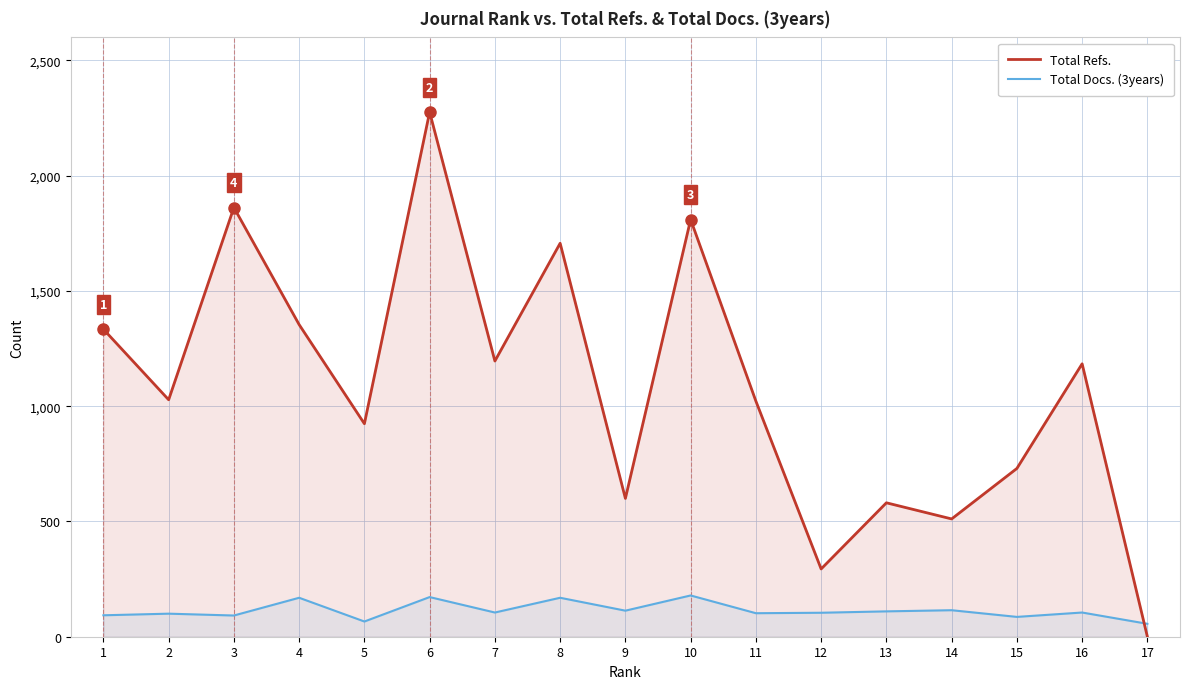

What value does the Total Docs. (3years) series have at 11?

102